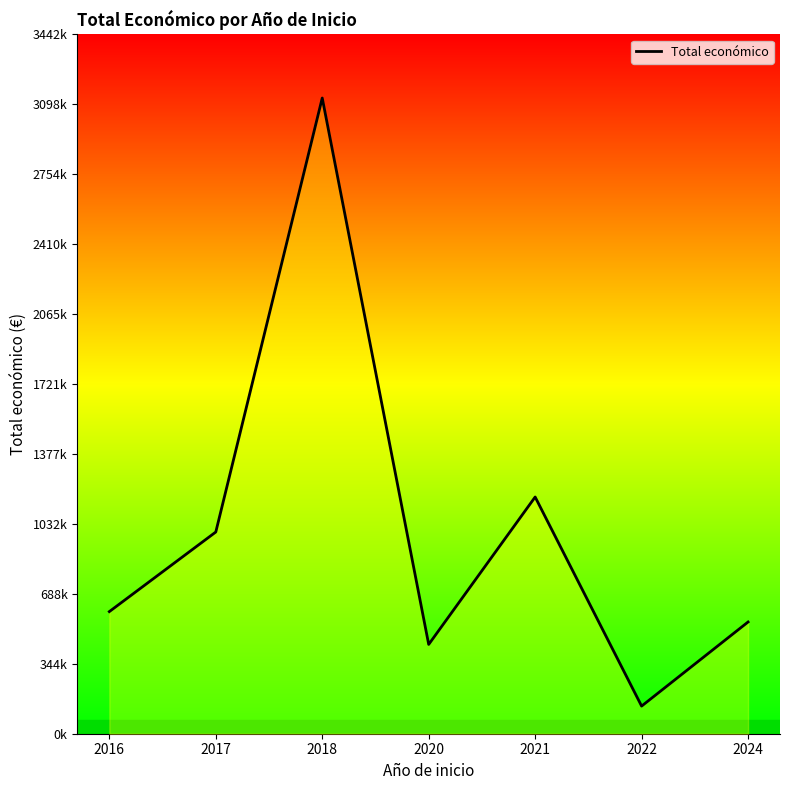

List the labels in order of value, largest first.

2018, 2021, 2017, 2016, 2024, 2020, 2022